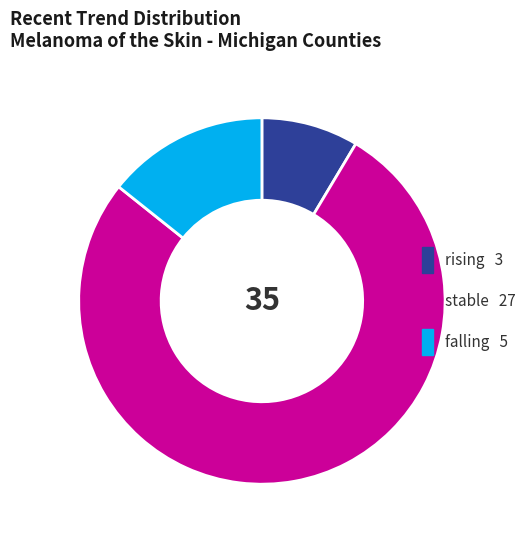

The rising slice represents 1% of the pie. True or false?

False